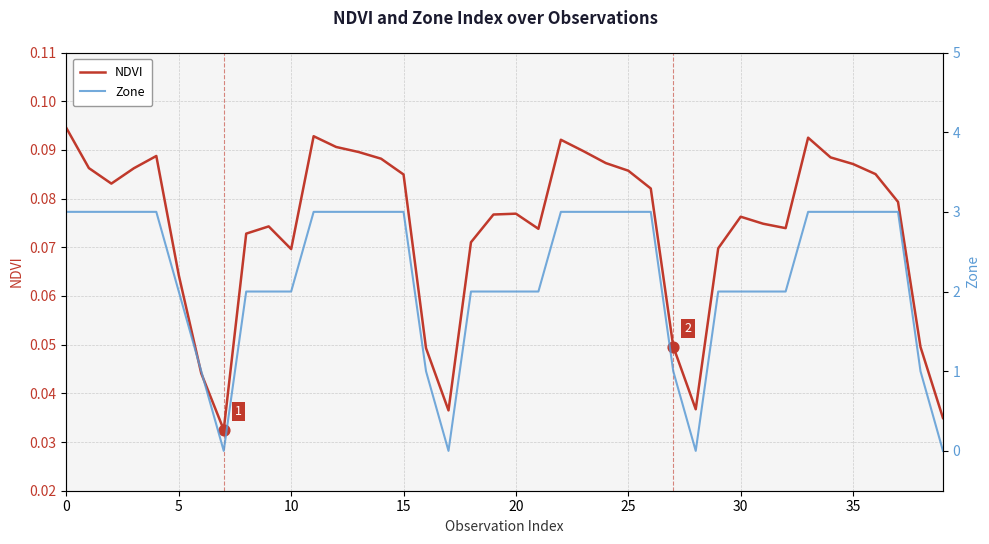

What is the total value across all series at 18?

2.1